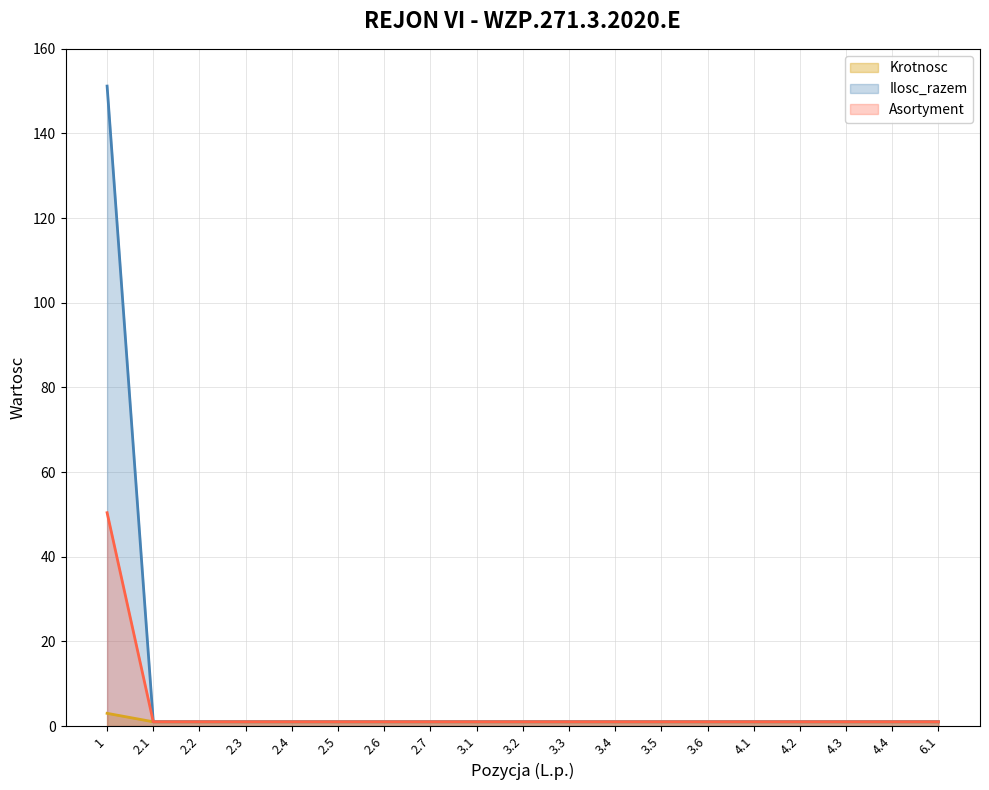

At how many categories does at least one series exceed 66?

1